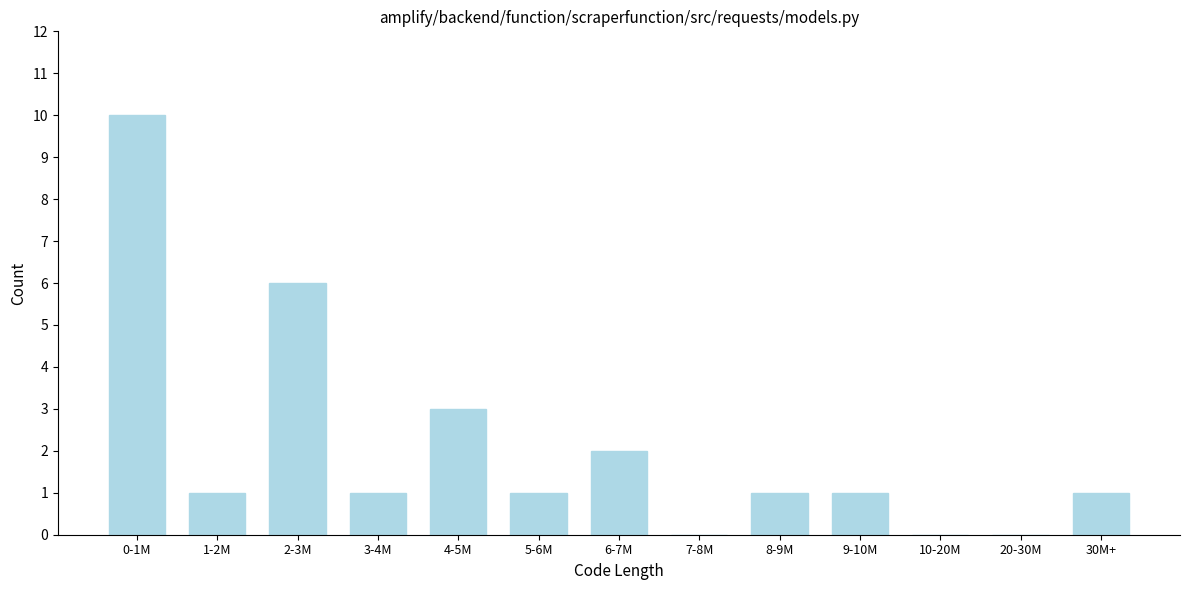

Reading left to right, list all the values displayed in this chart.

0-1M=10	1-2M=1	2-3M=6	3-4M=1	4-5M=3	5-6M=1	6-7M=2	7-8M=0	8-9M=1	9-10M=1	10-20M=0	20-30M=0	30M+=1